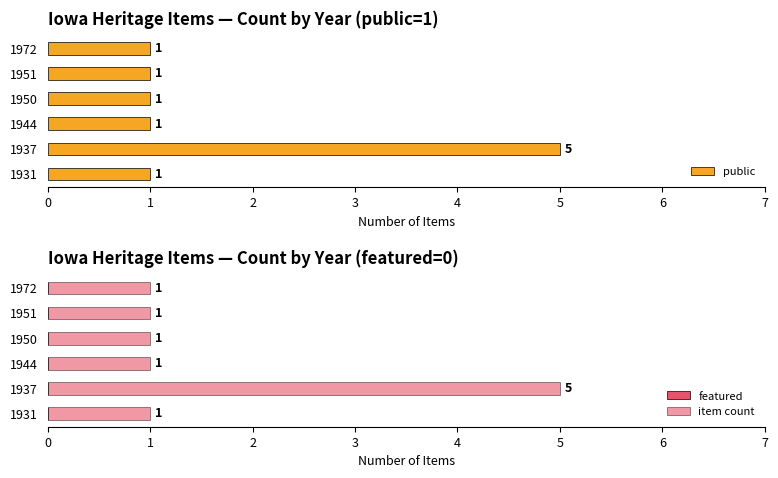

Which series has the widest spread of values?

public